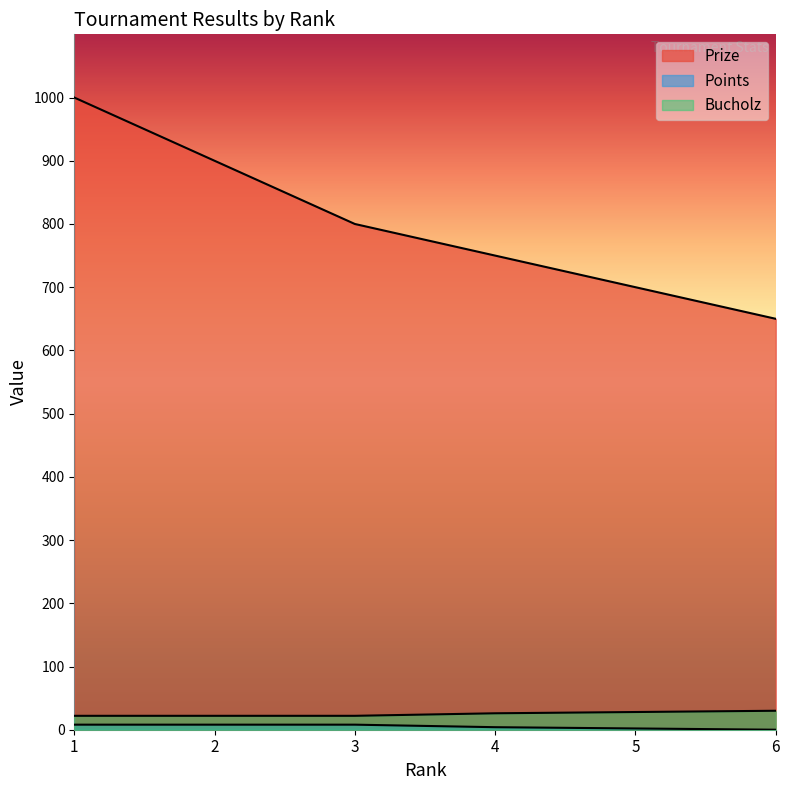

Reading left to right, extract all data points from this chart.

Prize: 1=1000	2=900	3=800	4=750	5=700	6=650
Points: 1=8	2=8	3=8	4=4	5=2	6=0
Bucholz: 1=22	2=22	3=22	4=26	5=28	6=30